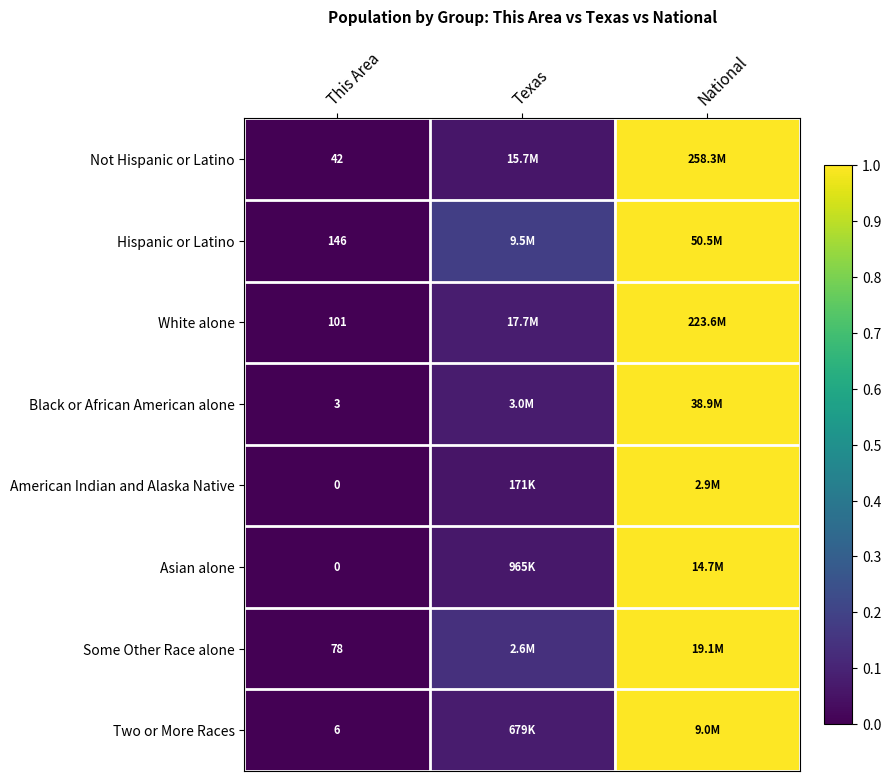

The value of Not Hispanic or Latino at Texas is 0.0. True or false?

False